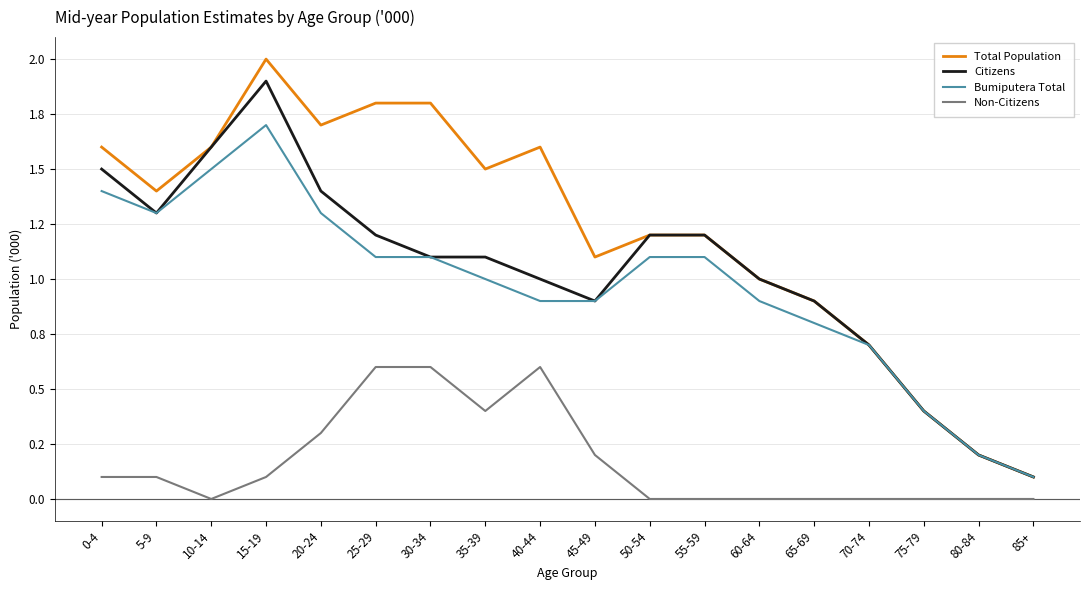

What is the difference between the maximum and minimum values in the Total Population series?

1.9